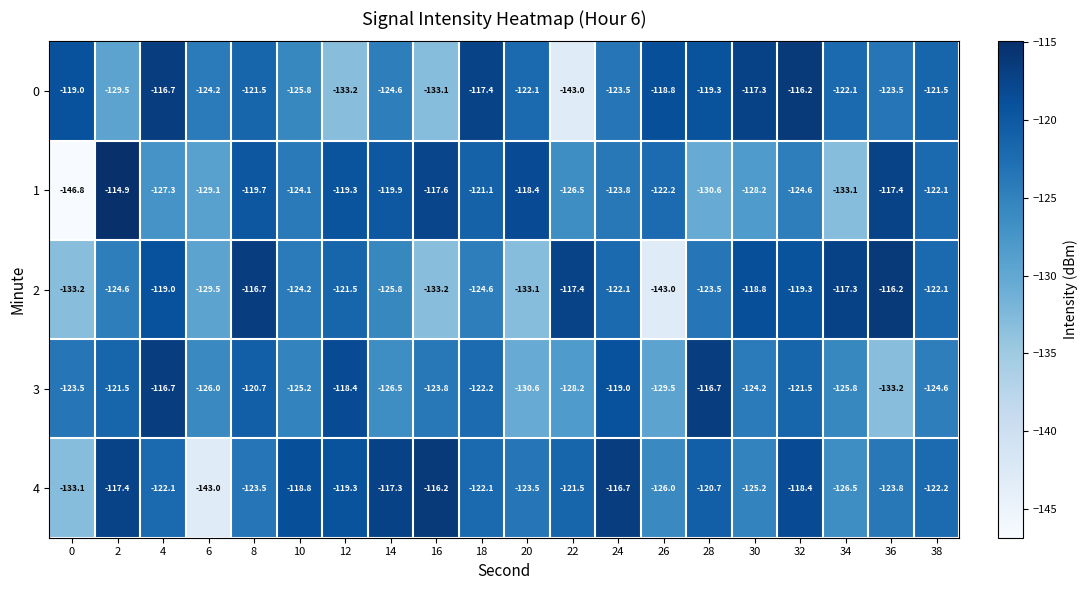

What is the approximate value of 1 at 30?

-128.2